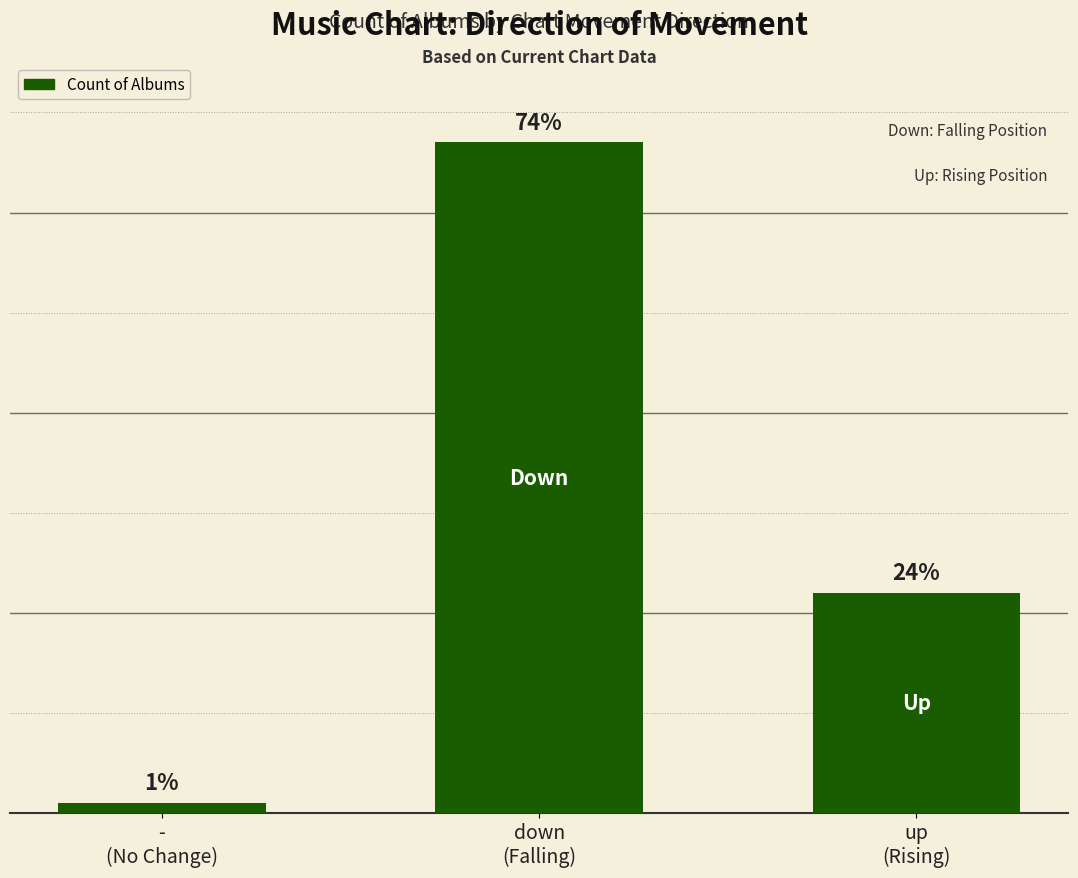

The chart shows a value of 67 at down
(Falling). True or false?

True